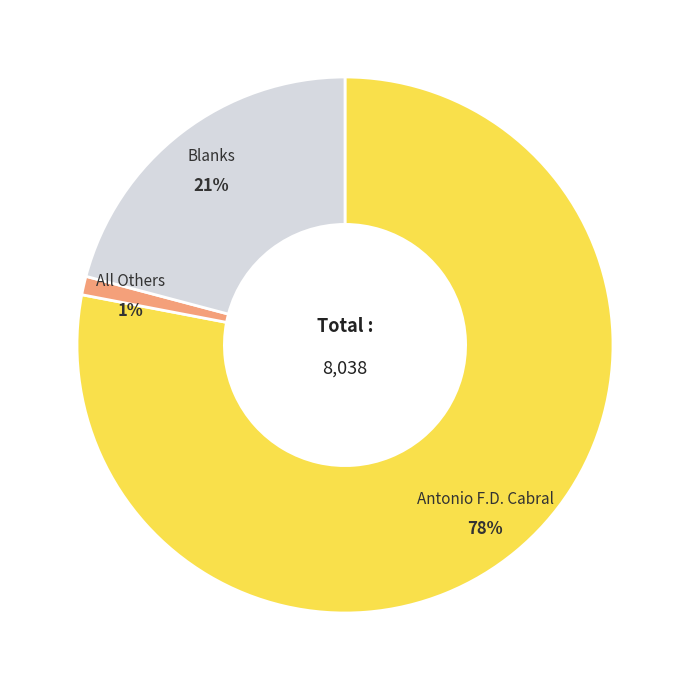

What is the change in value from All Others to Blanks?

+1588